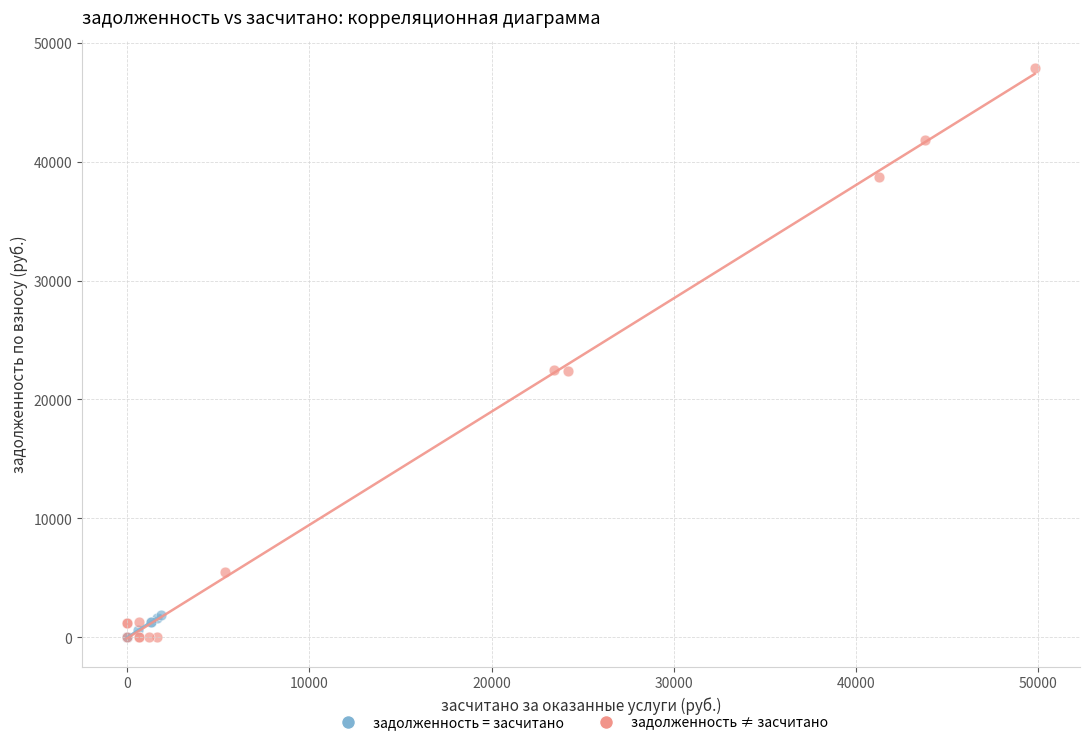

Which series has the widest spread of Y values?

задолженность ≠ засчитано